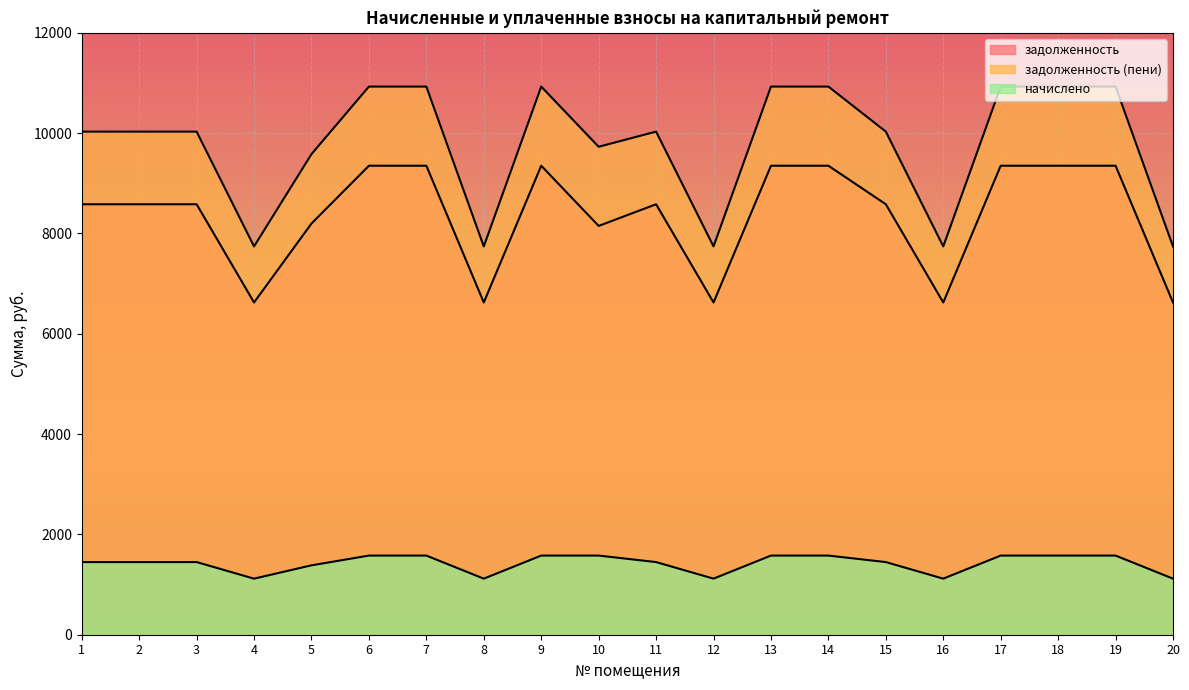

Rank the categories by задолженность (пени) value from highest to lowest.

6, 7, 9, 13, 14, 17, 18, 19, 1, 2, 3, 11, 15, 10, 5, 4, 8, 12, 16, 20